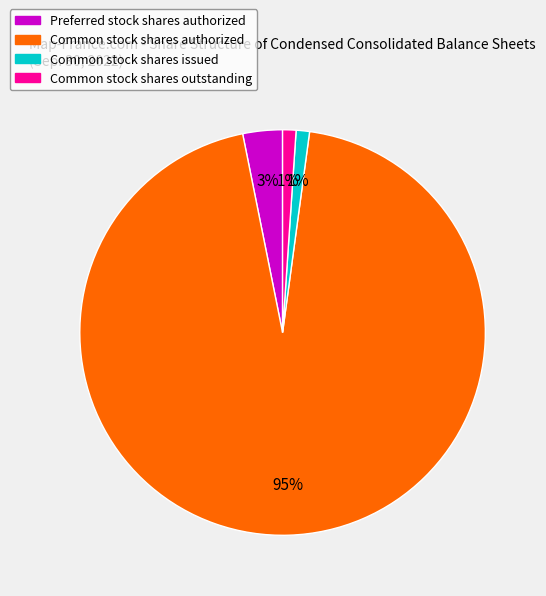

Is there any slice that represents more than half of the pie?

Yes